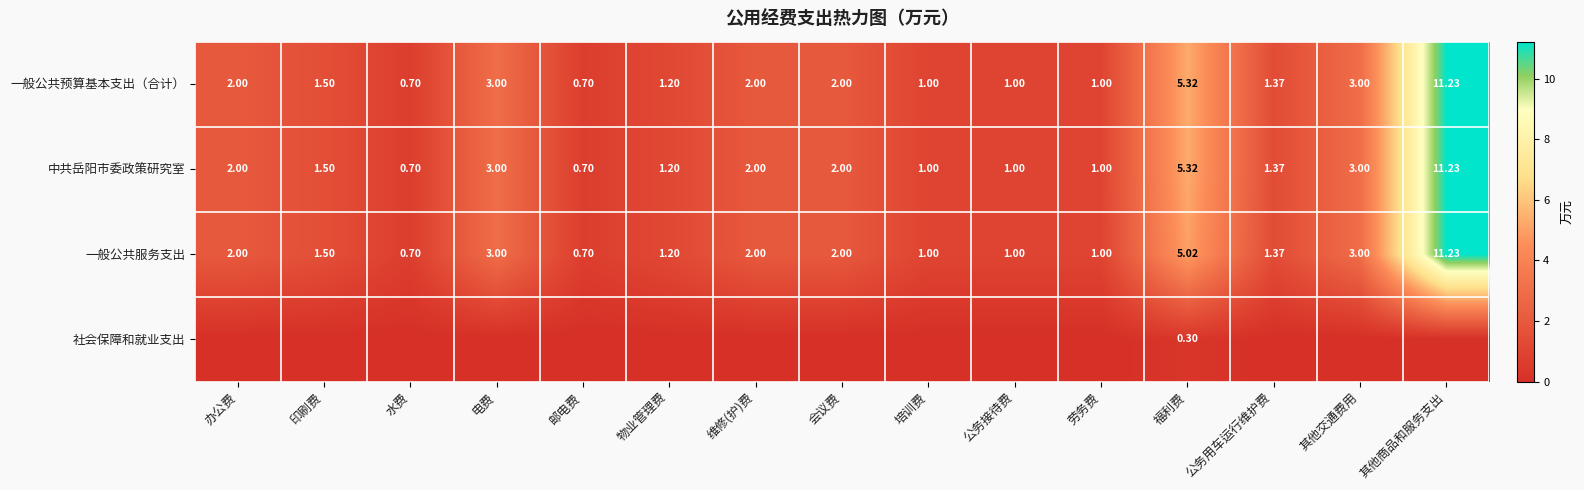

Where does the 中共岳阳市委政策研究室 series first go above 1?

办公费